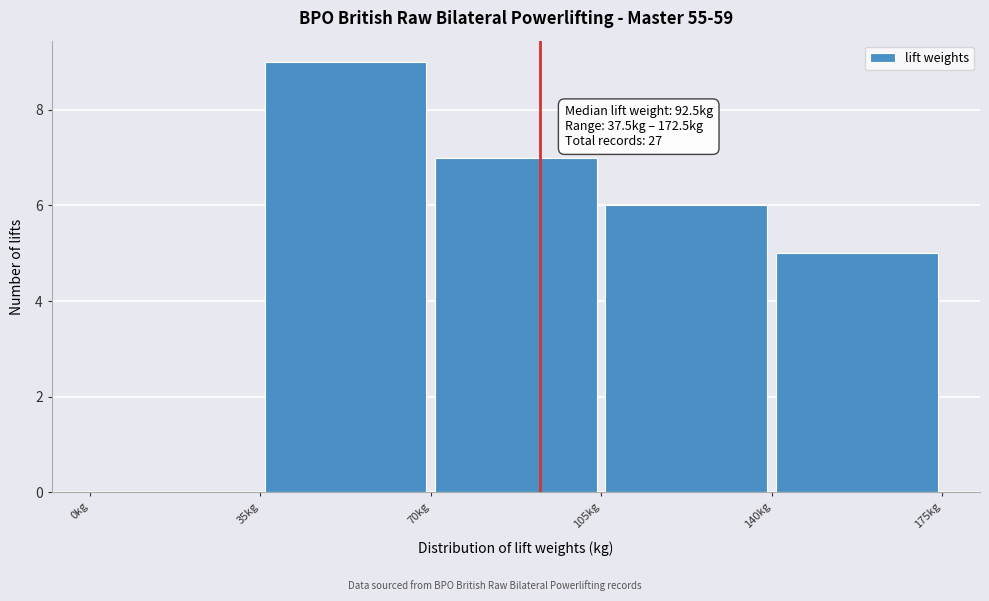

Which range on the x-axis has the tallest bar?

35 to 70